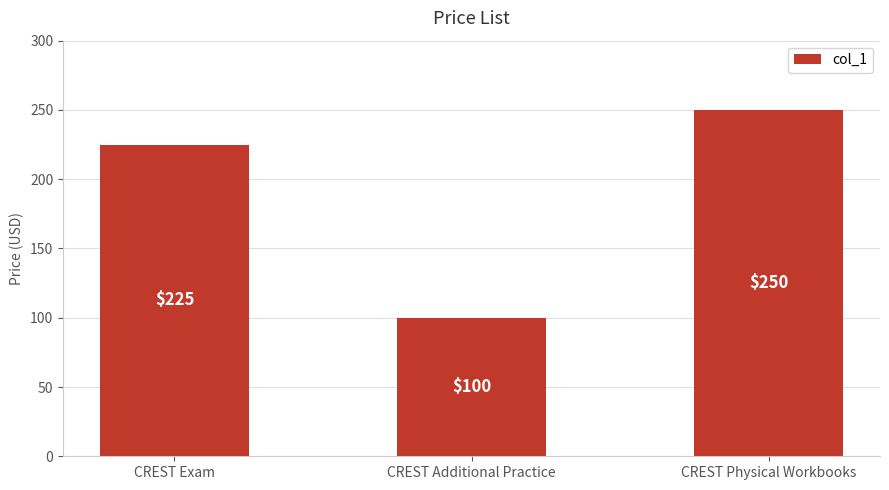

What position from the left is CREST Exam?

1